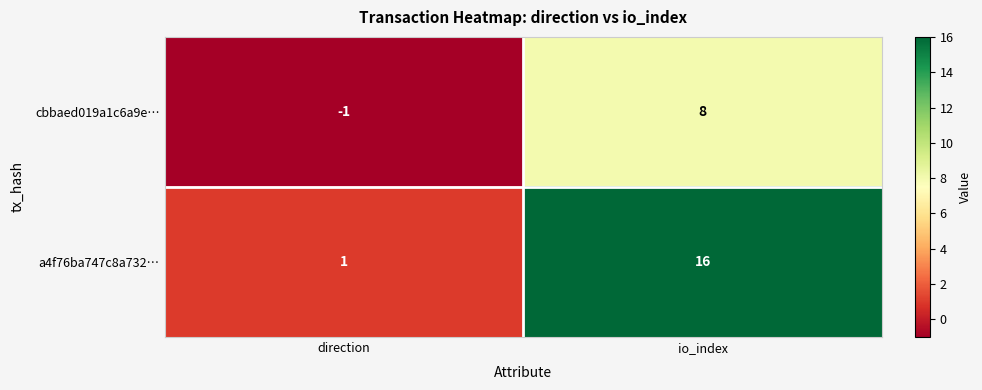

At which category does the chart reach its minimum across all series?

direction